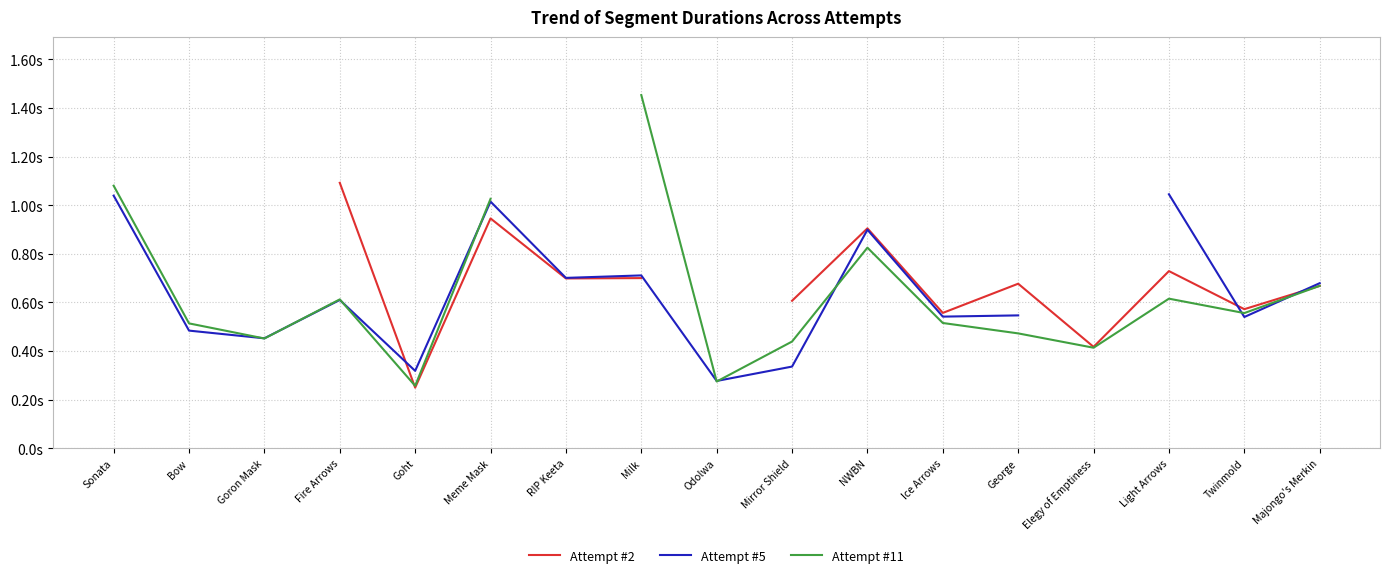

Between which two adjacent categories do Attempt #2 and Attempt #11 first intersect?

Fire Arrows and Goht